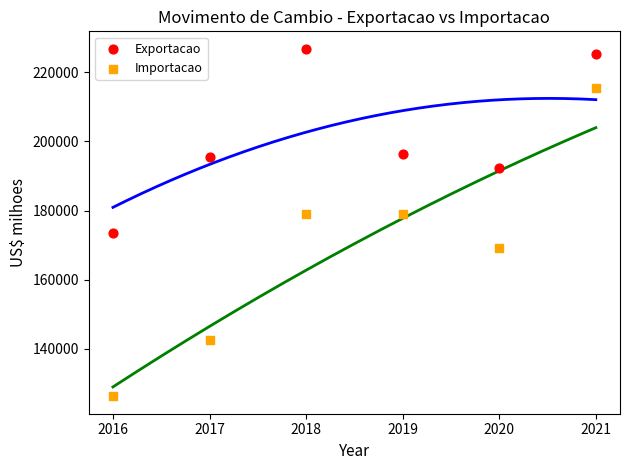

Across all data points, what is the average Y value?

185125.6